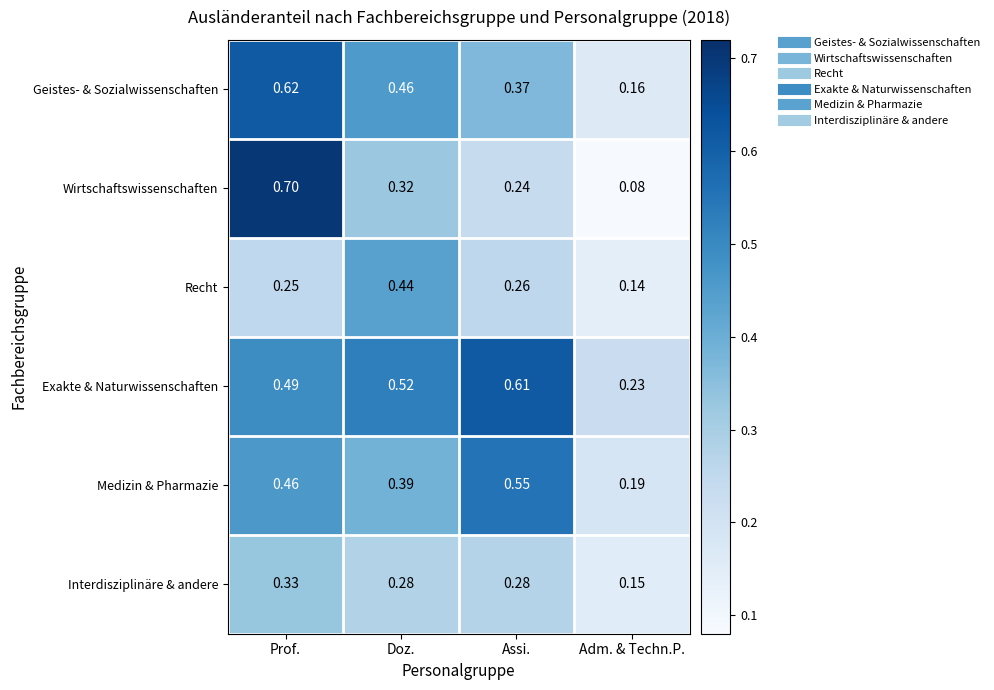

How many categories are shown in the chart?

4